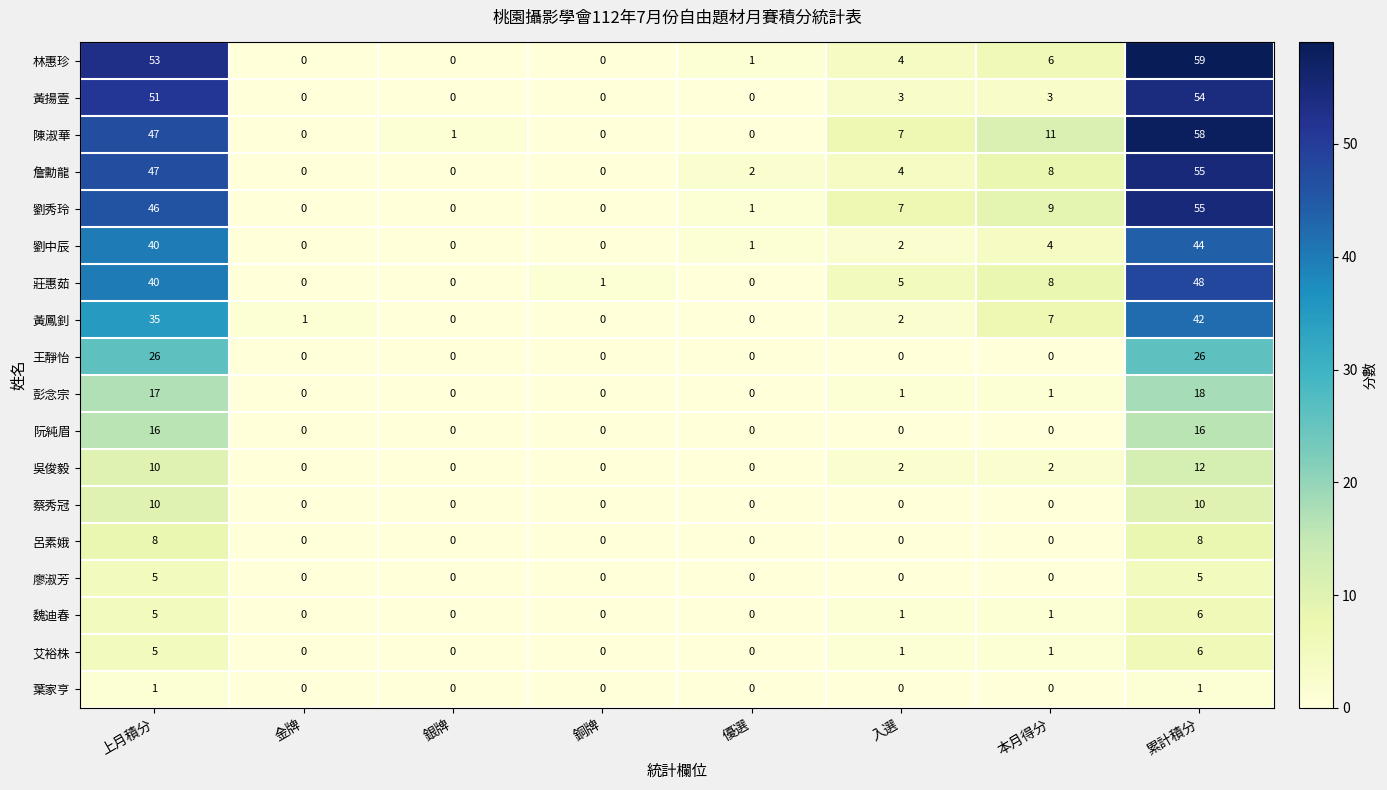

True or false: 劉中辰 has a value of 3 at 入選.

False